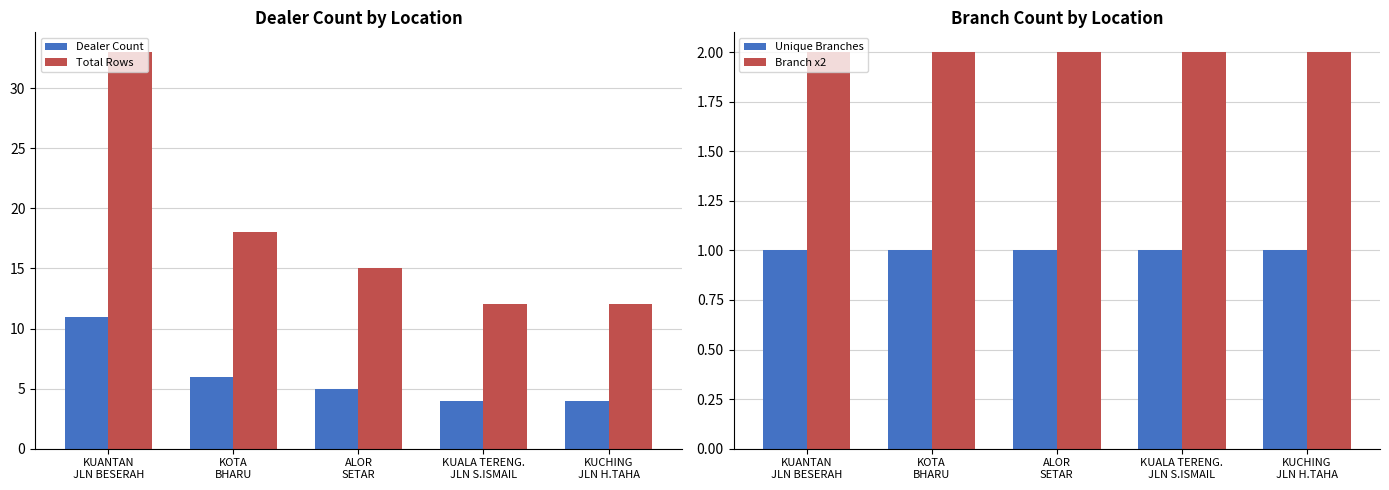

Read the Total Rows value at ALOR
SETAR.

15